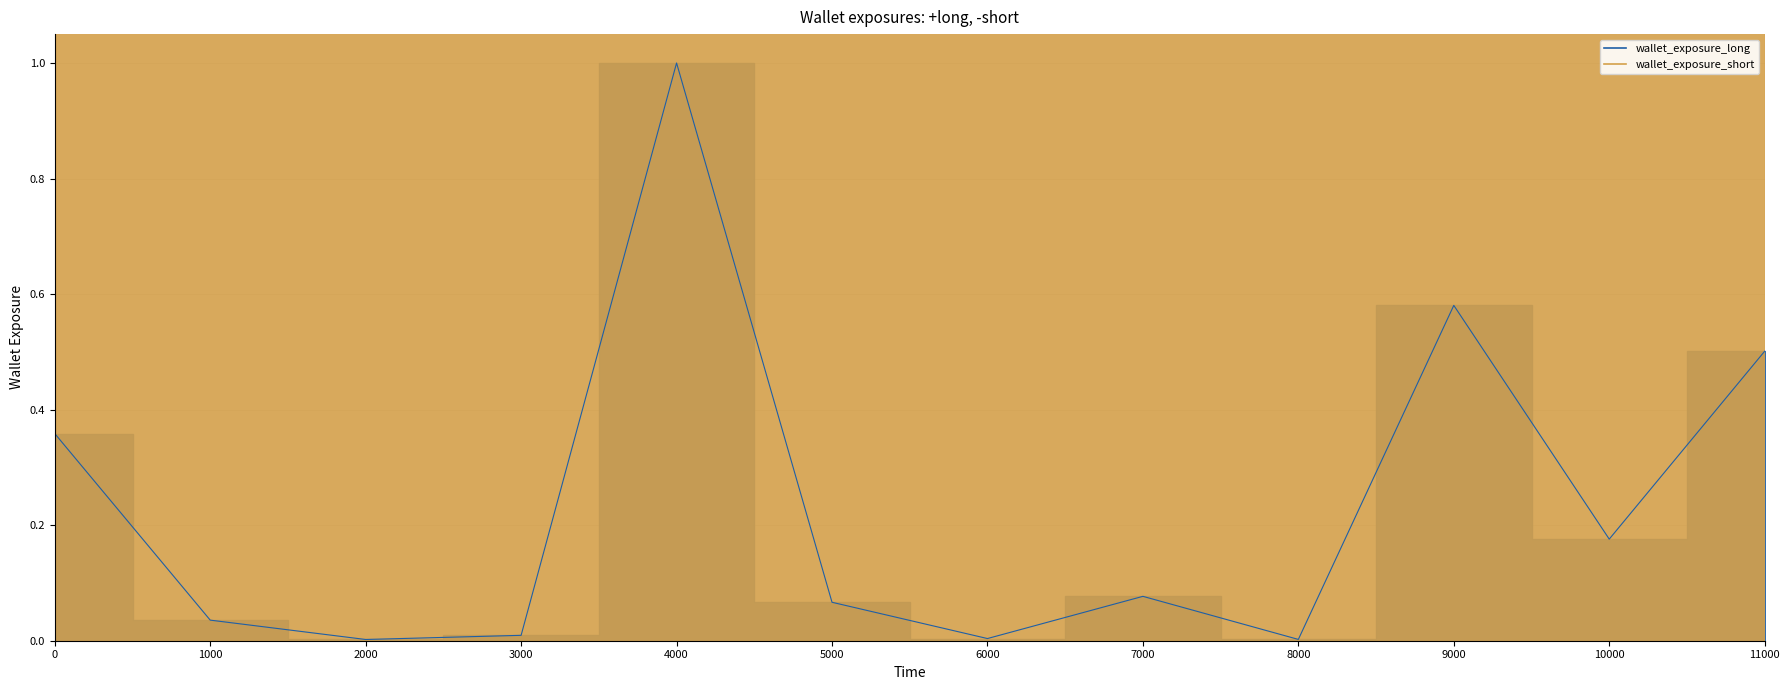

Reading left to right, extract all data points from this chart.

0=0.4	1000=0.0	2000=0.0	3000=0.0	4000=1.0	5000=0.1	6000=0.0	7000=0.1	8000=0.0	9000=0.6	10000=0.2	11000=0.5